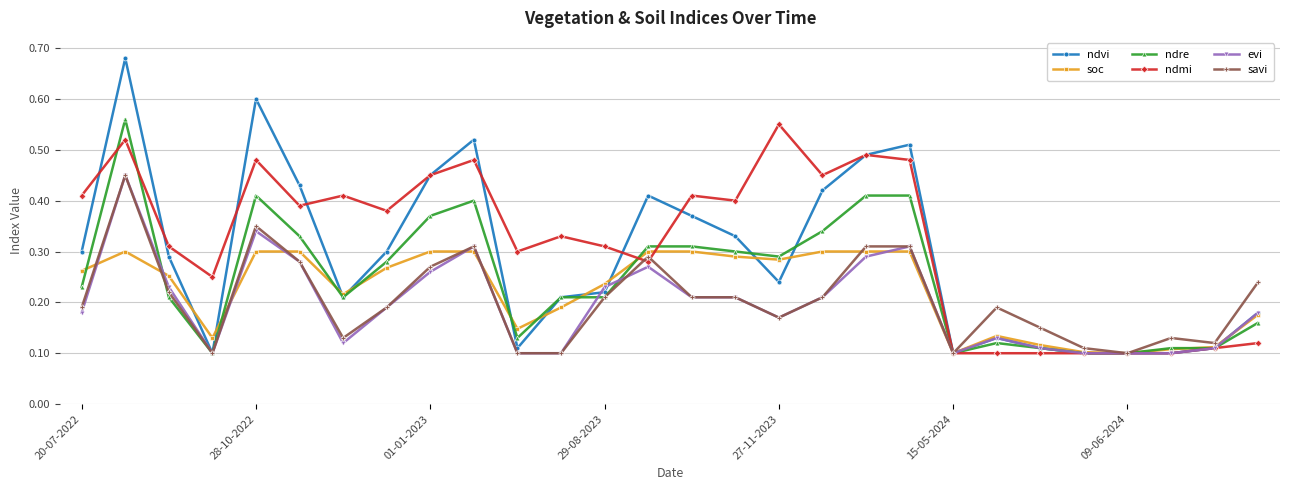

True or false: ndmi has more than 0 points higher than both neighbors.

True